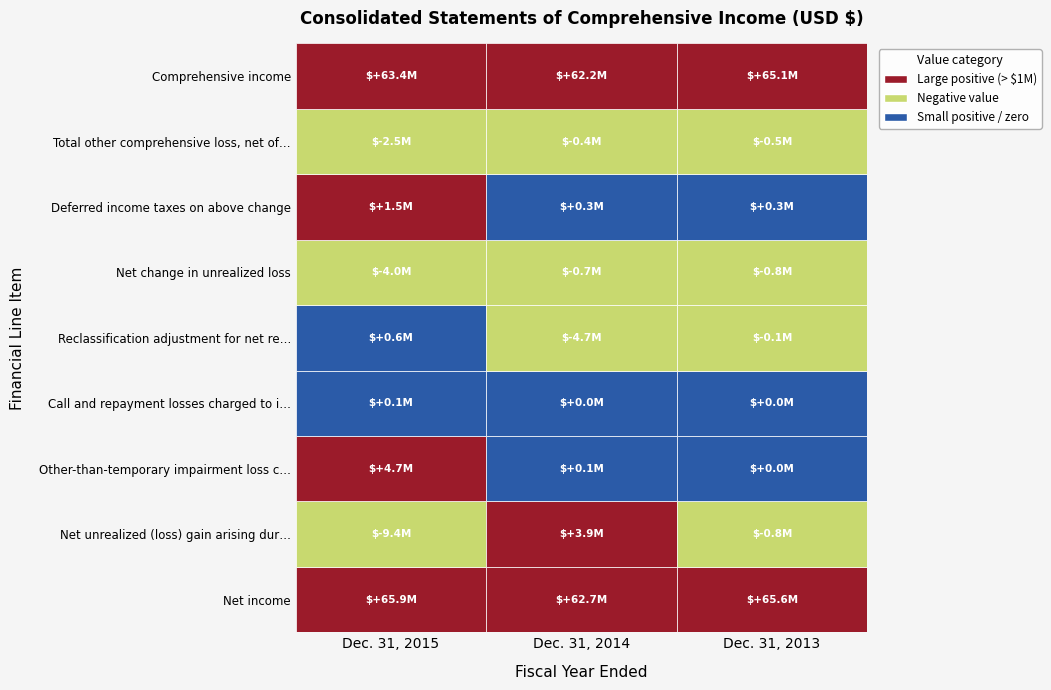

Between Dec. 31, 2014 and Dec. 31, 2013, which series saw the biggest shift?

Reclassification adjustment for net realized gains